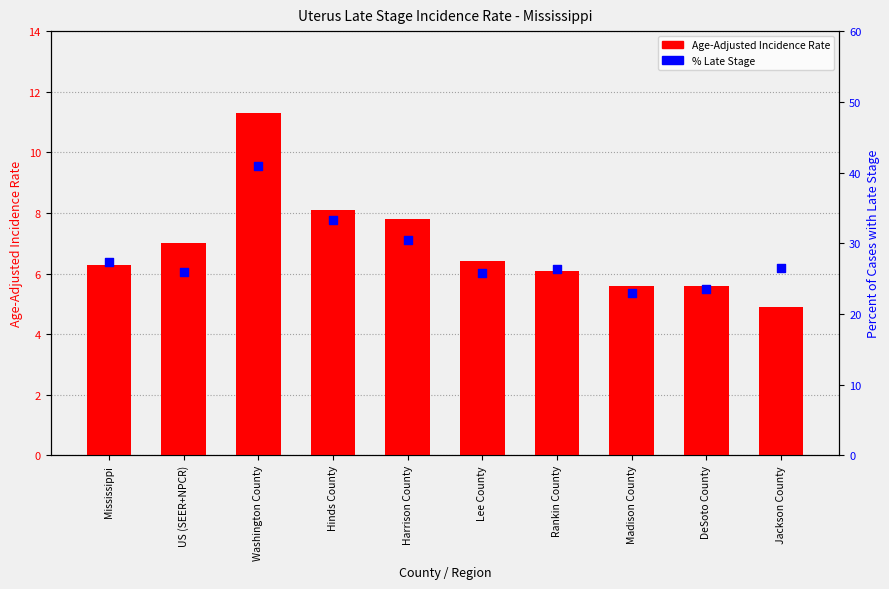

At which category is the sum across all series the highest?

Washington County